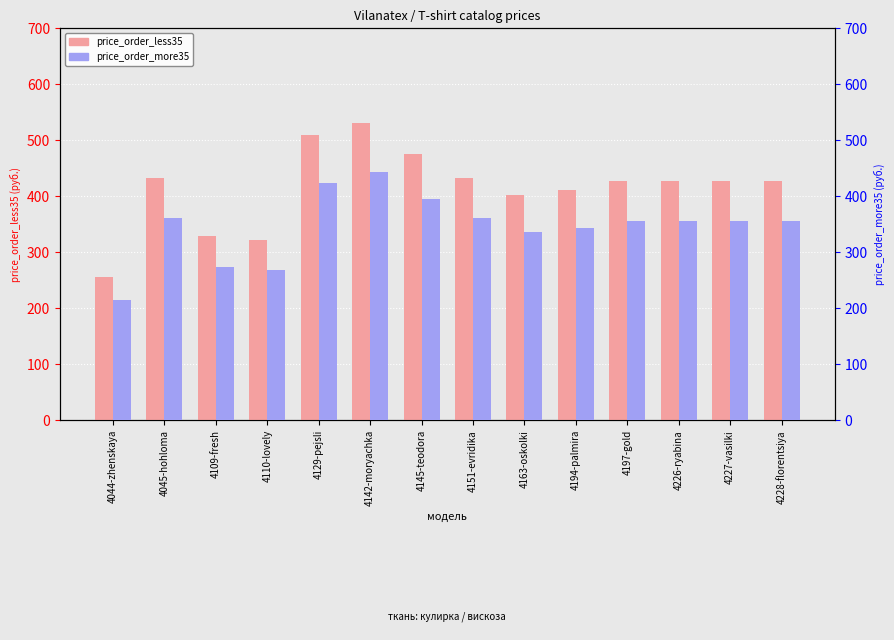

How many bars are there in total?

28